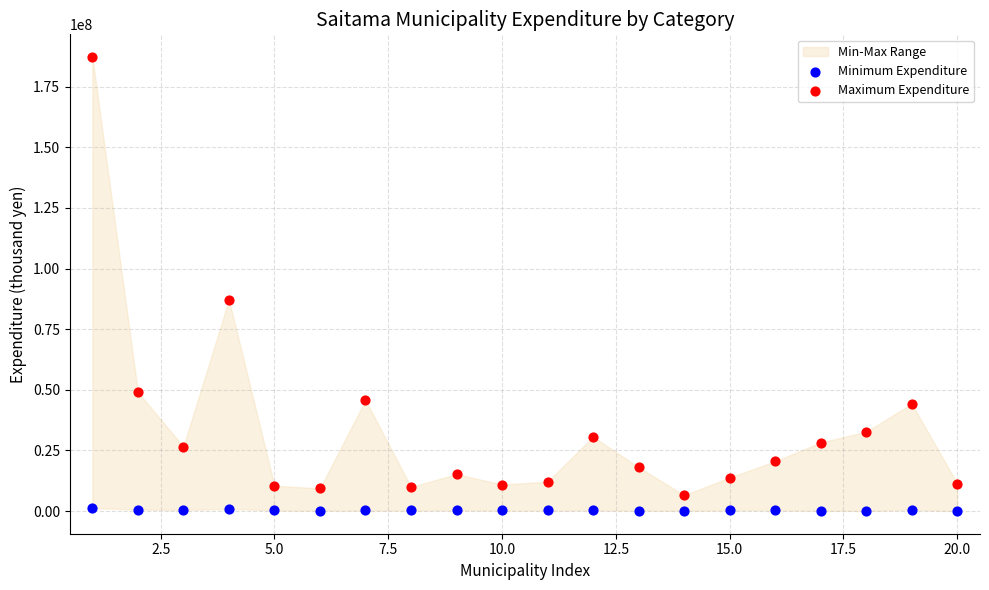

Which series has the largest Y range (max minus min)?

Maximum Expenditure